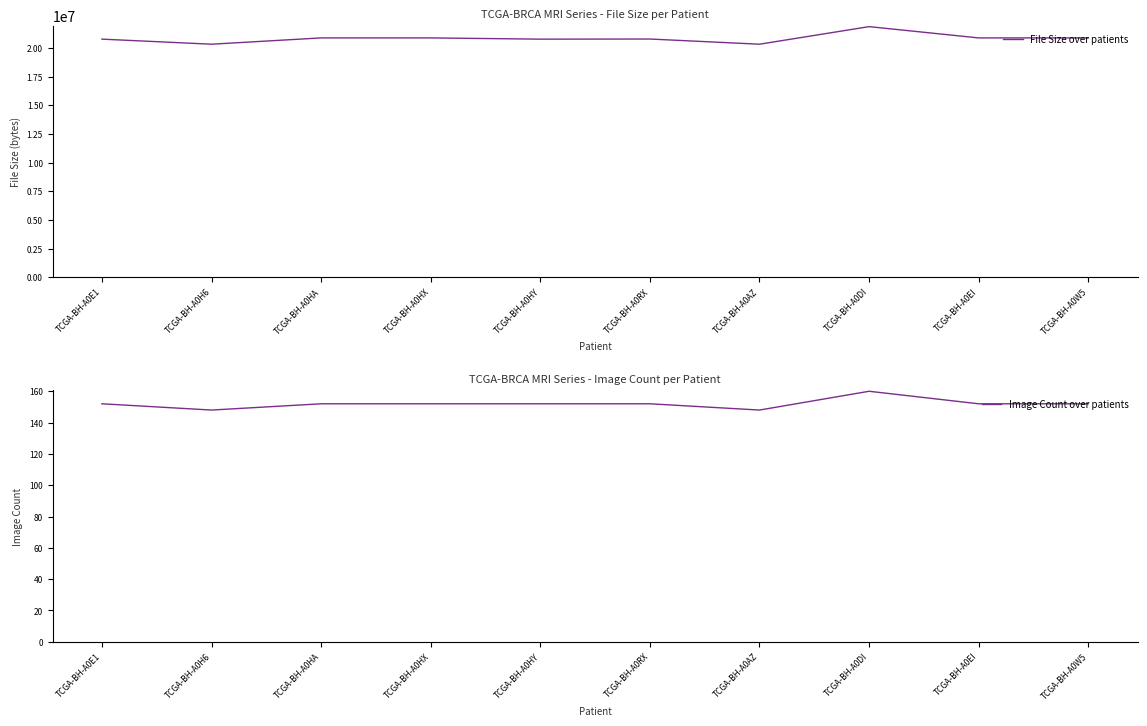

List the labels in order of Image Count over patients value, largest first.

TCGA-BH-A0DI, TCGA-BH-A0E1, TCGA-BH-A0HA, TCGA-BH-A0HX, TCGA-BH-A0HY, TCGA-BH-A0RX, TCGA-BH-A0EI, TCGA-BH-A0W5, TCGA-BH-A0H6, TCGA-BH-A0AZ